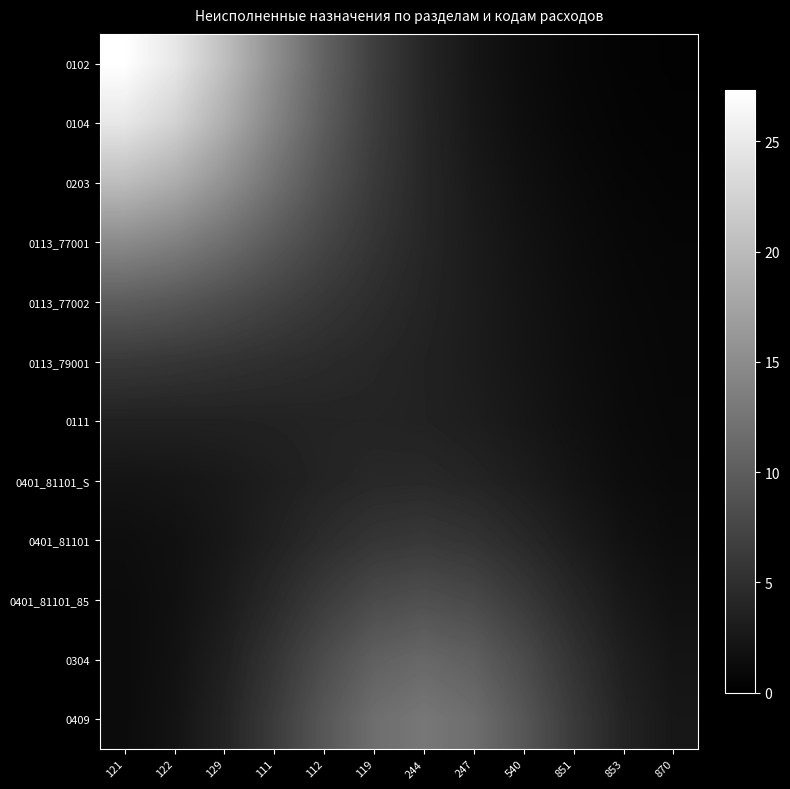

What is the smallest value displayed?

0.3